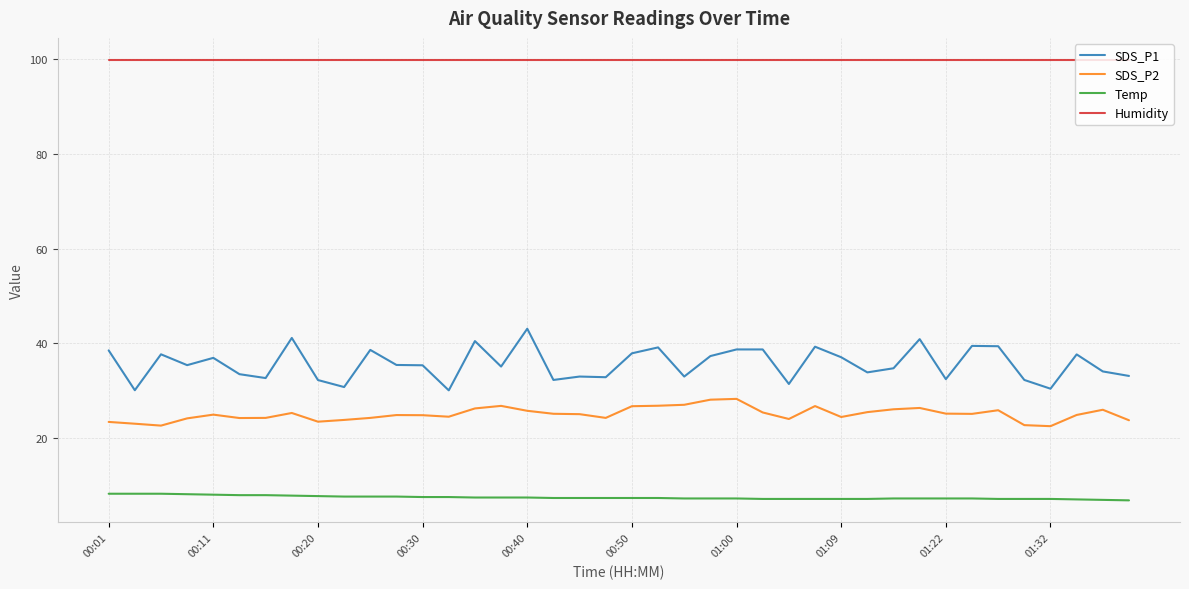

What is the minimum value for Humidity?

99.9